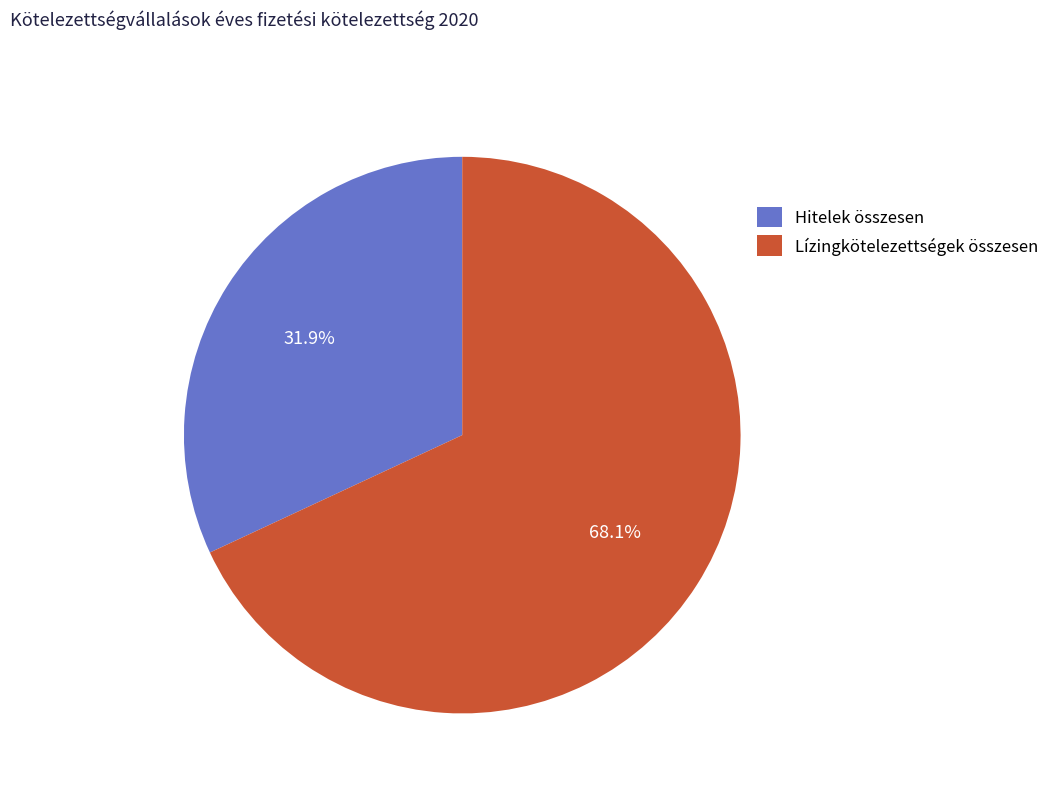

How many slices are in this pie chart?

2